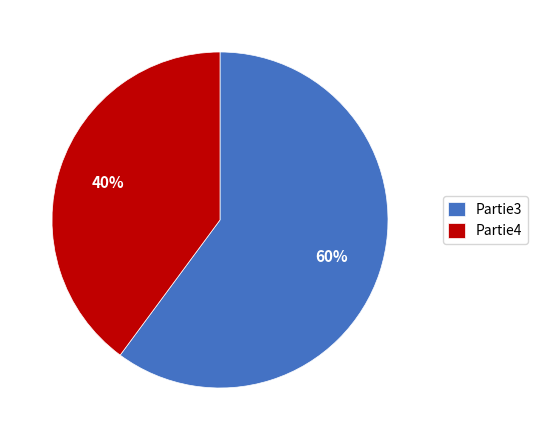

True or false: Partie3 accounts for 34% of the total.

False